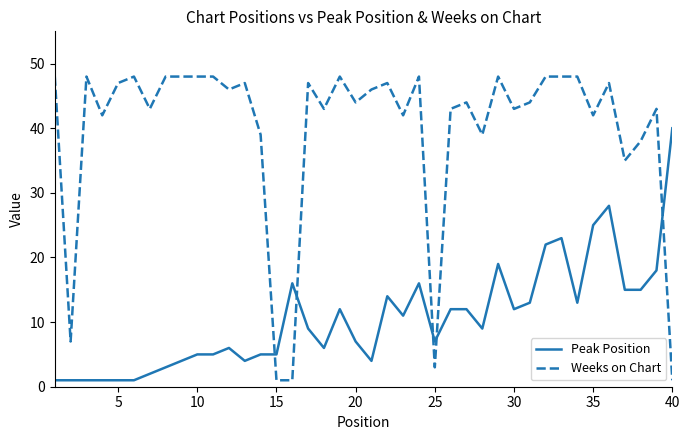

What is the maximum value for Peak Position?

40